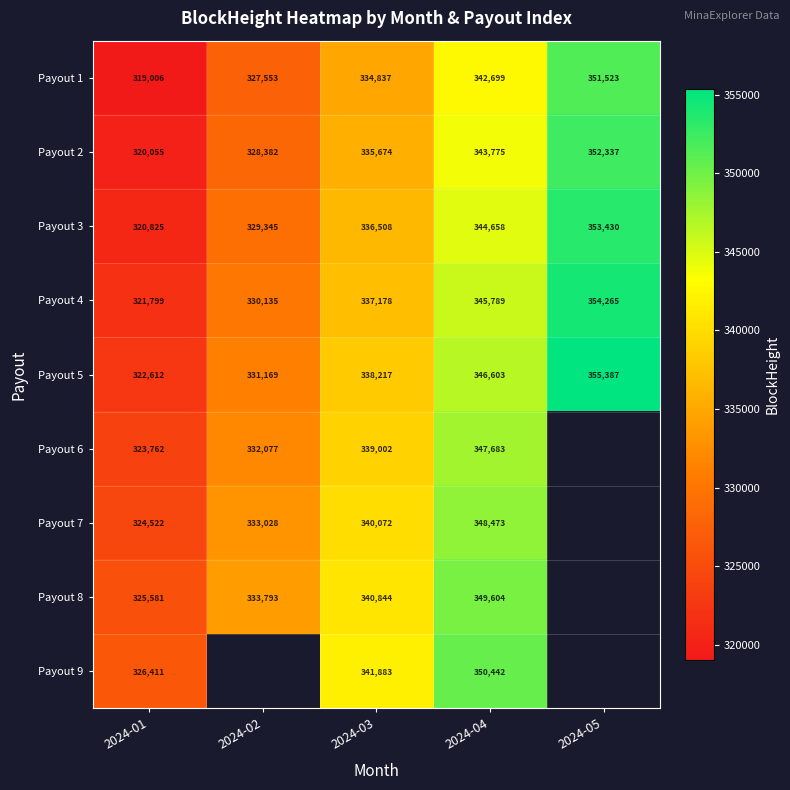

What is the difference between the Payout 9 values at 2024-03 and 2024-04?

8559